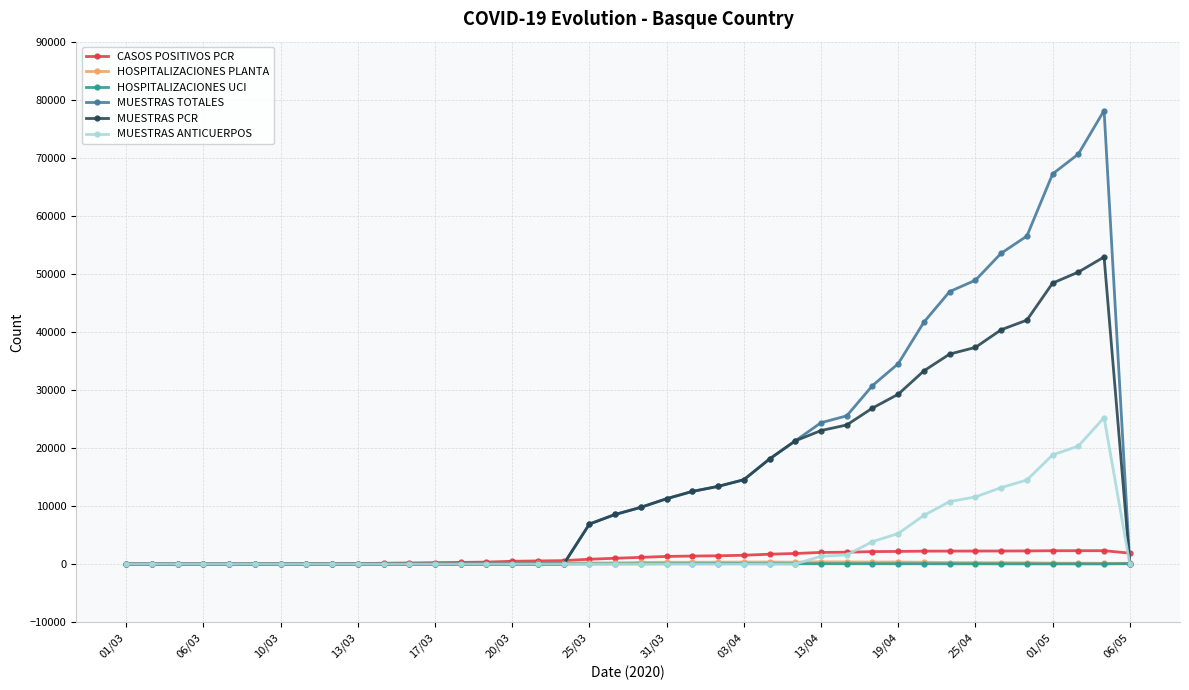

Which series has the largest range (max minus min)?

MUESTRAS TOTALES